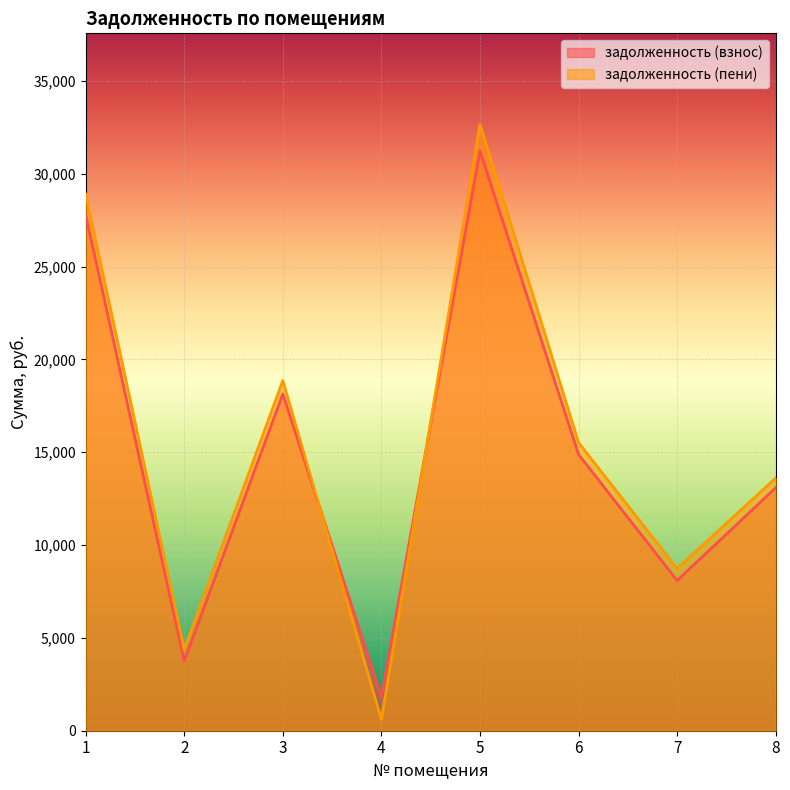

Between which two adjacent categories do задолженность (пени) and задолженность (взнос) first intersect?

3 and 4